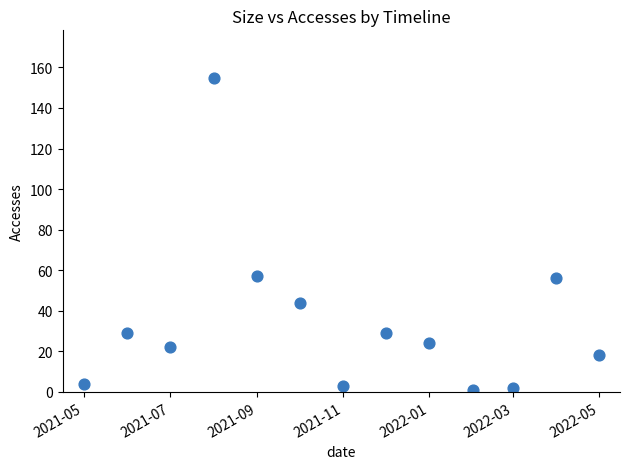

What is the range of X values (max minus min)?

365